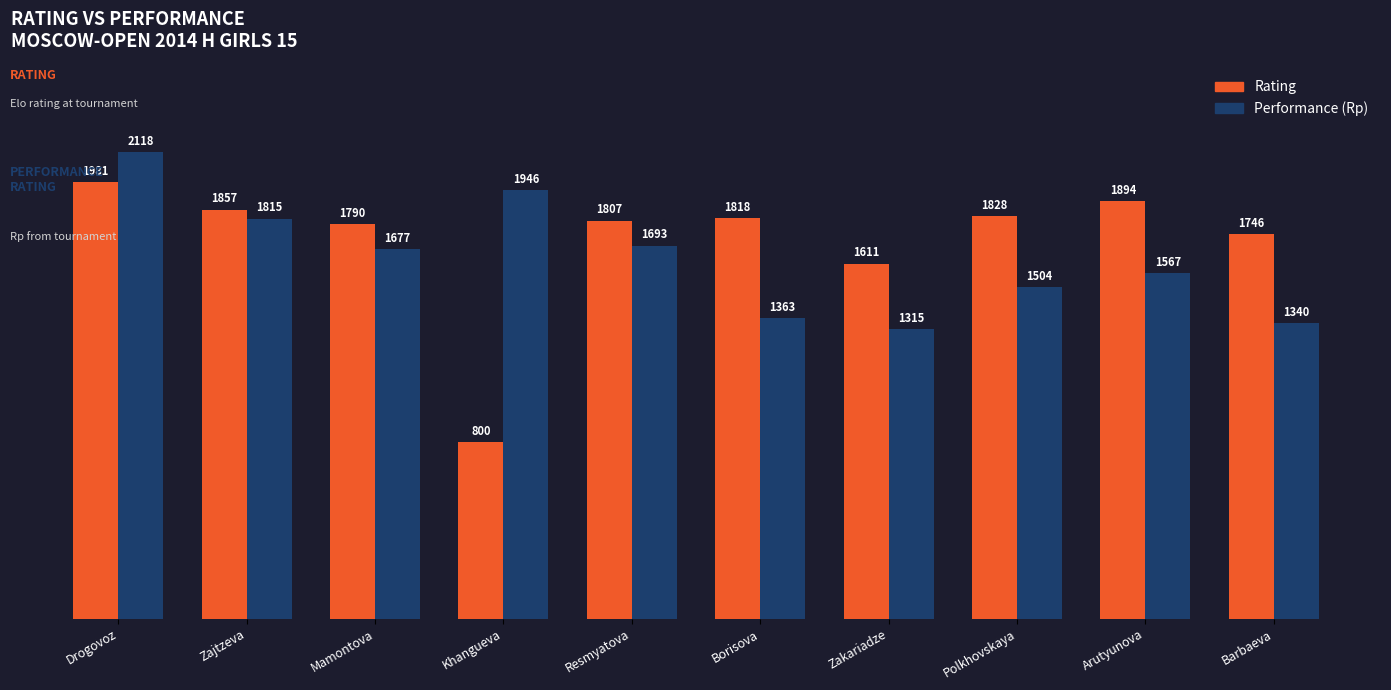

What is the total value across all series at Mamontova?

3467